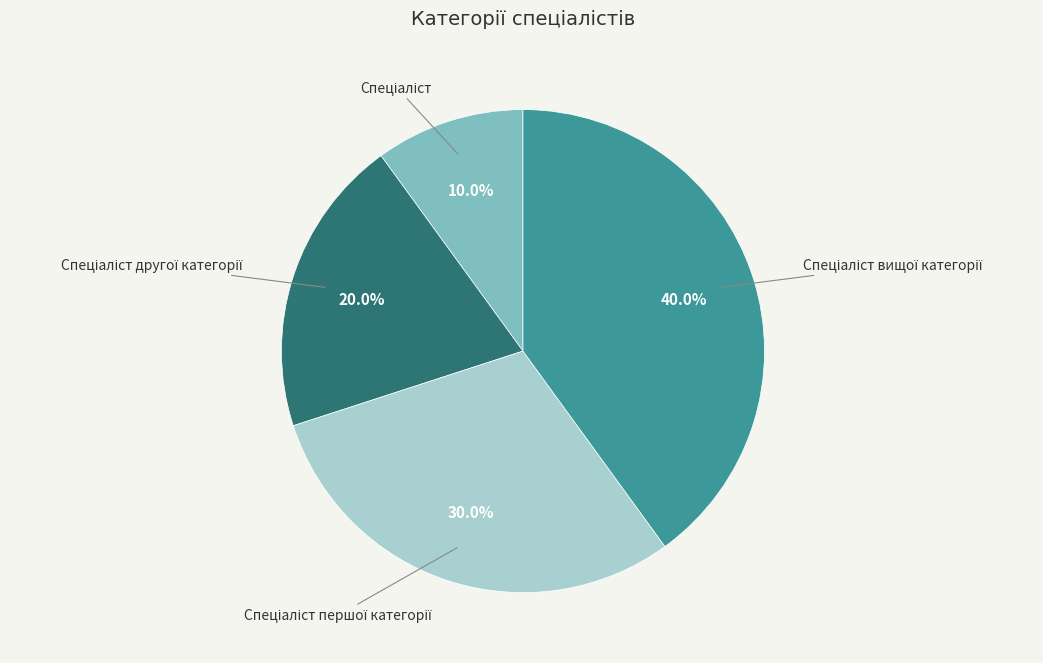

Does any single category account for the majority?

No